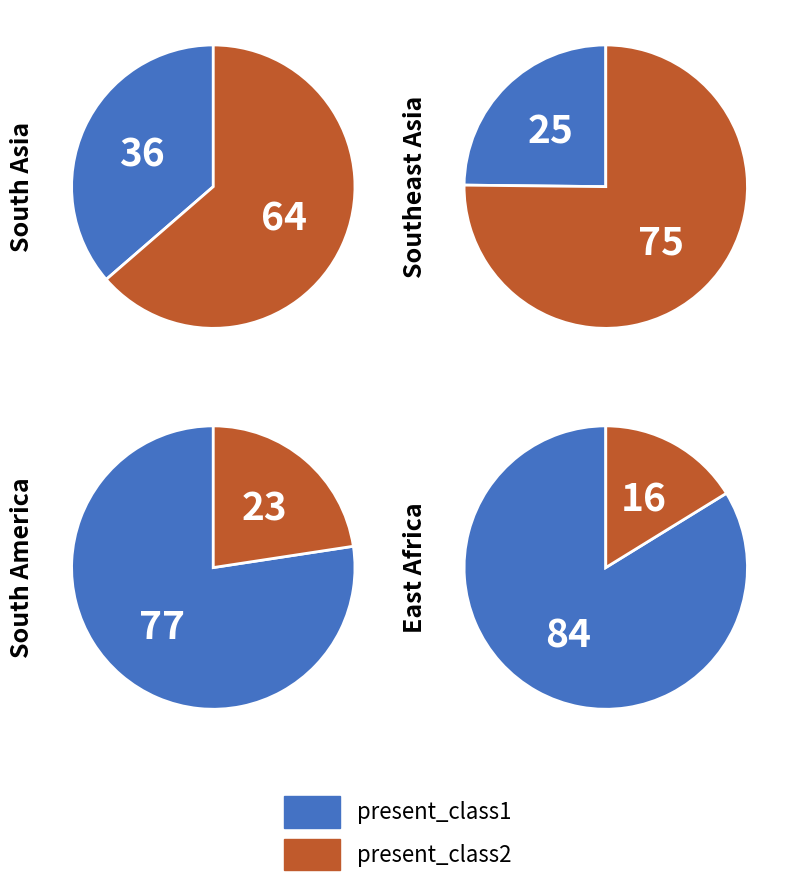

The Oceania slice represents 11% of the pie. True or false?

False